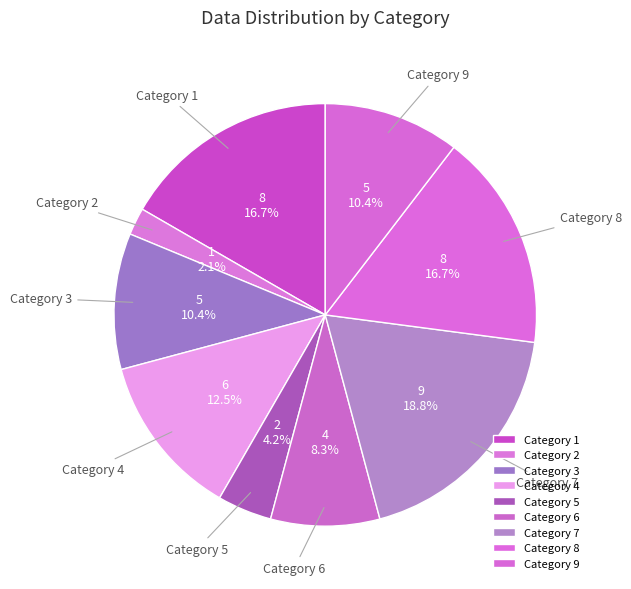

To the nearest percent, what is the average slice percentage?

11%